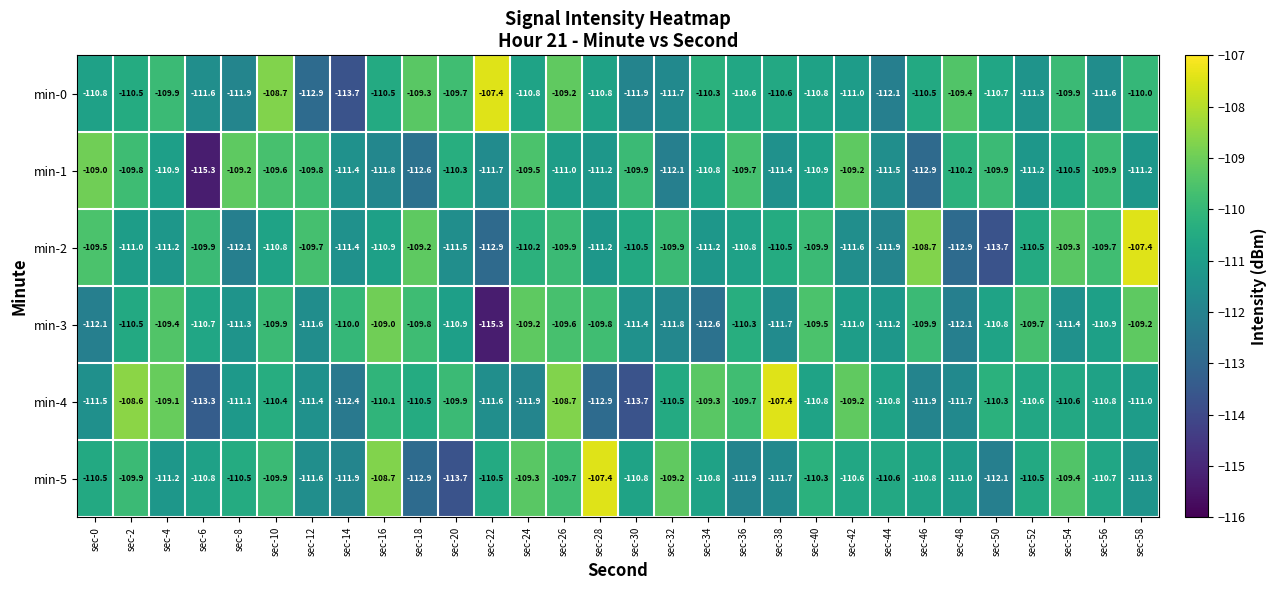

What is the spread (max minus min) of values at sec-38?

4.3